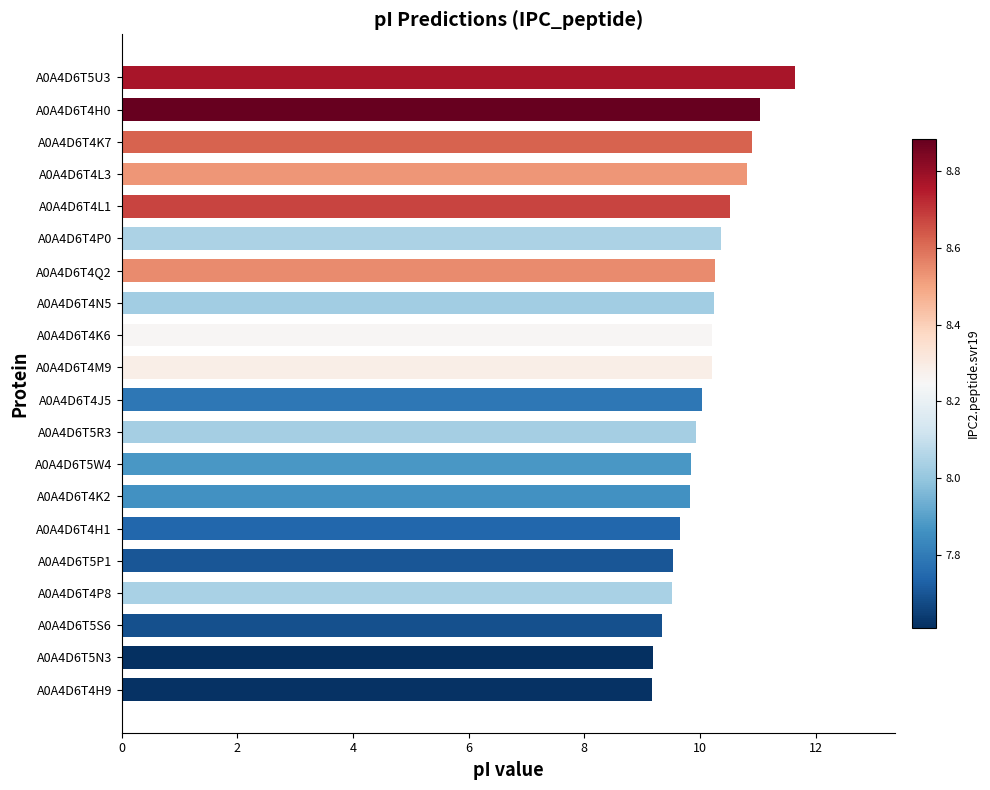

What is the sum of all values?

202.2